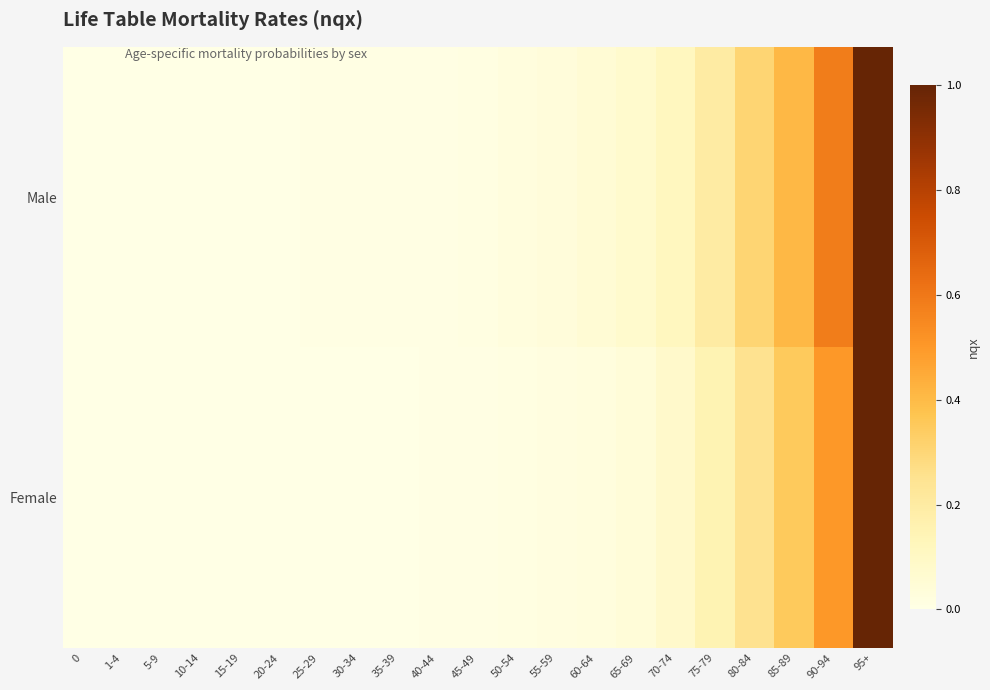

Rank the series by their maximum value, from lowest to highest.

Male, Female